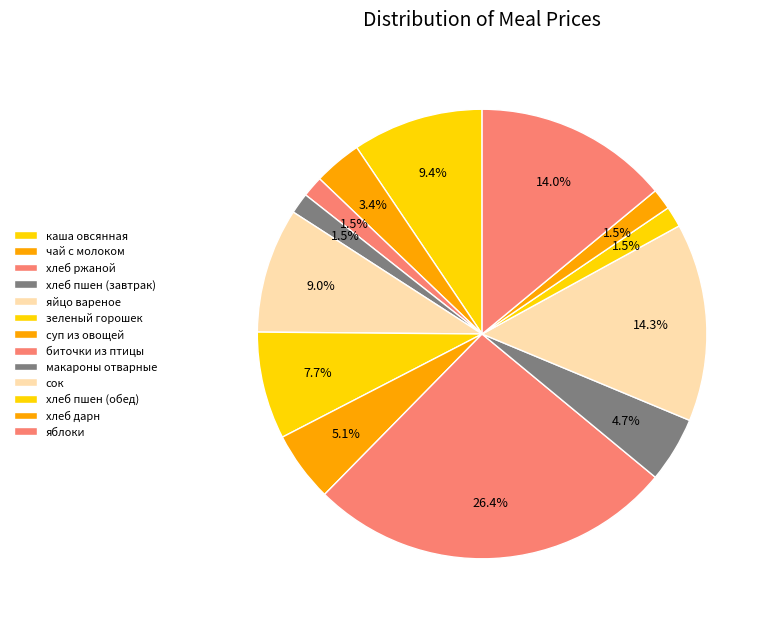

What percentage is the чай с молоком slice, to the nearest percent?

3%